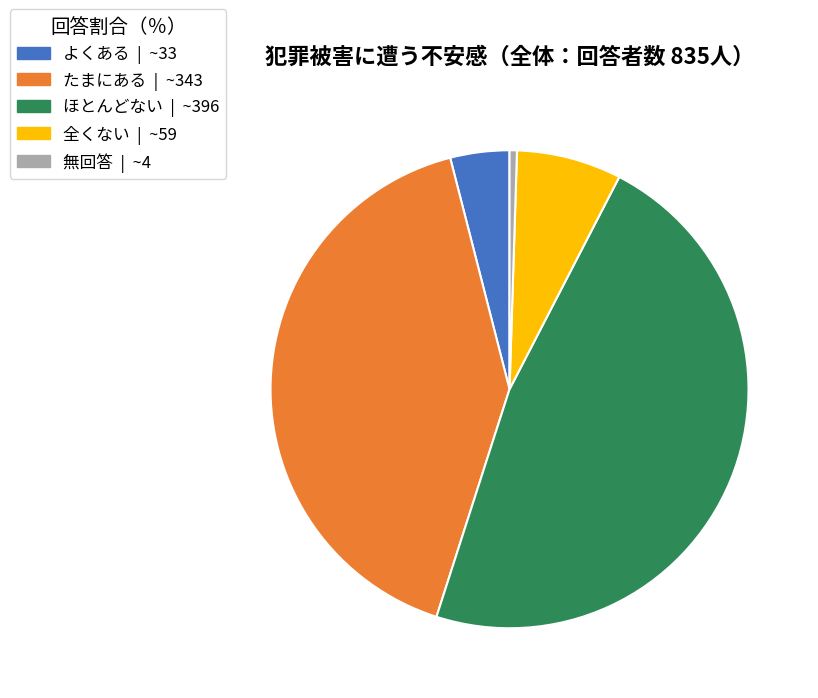

Rank the categories by value from lowest to highest.

無回答, よくある, 全くない, たまにある, ほとんどない